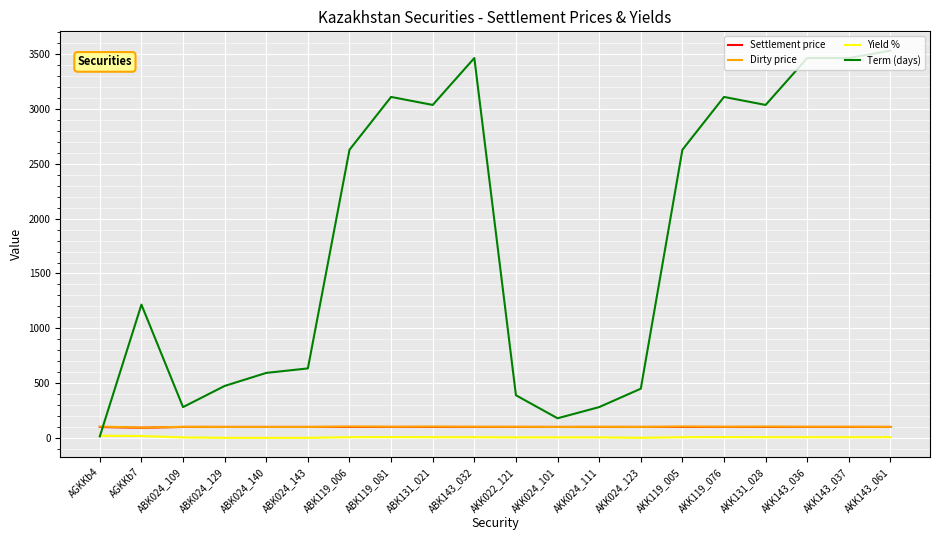

Which series changed the most between ABK024_129 and AKK143_037?

Term (days)